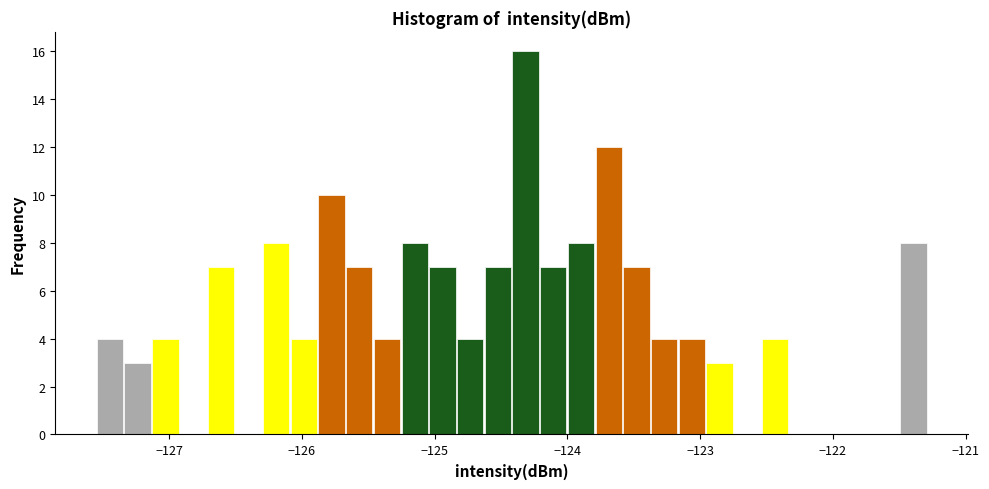

Around what value on the x-axis is the tallest bar? Give the approximate position of its centre, as read against the axis.

-124.3